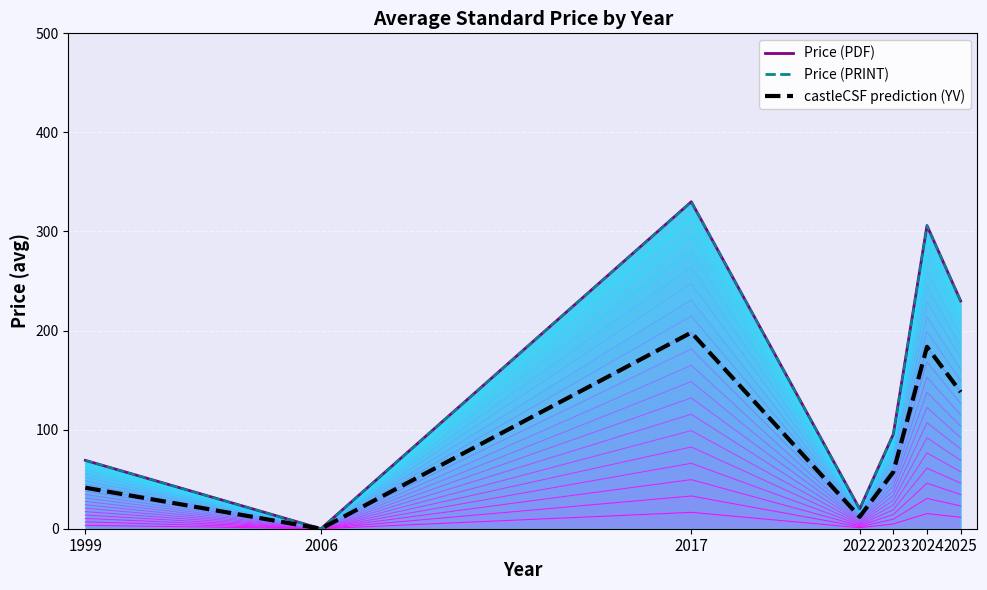

True or false: contour_0 has a value of 9.4 at 2024.

False